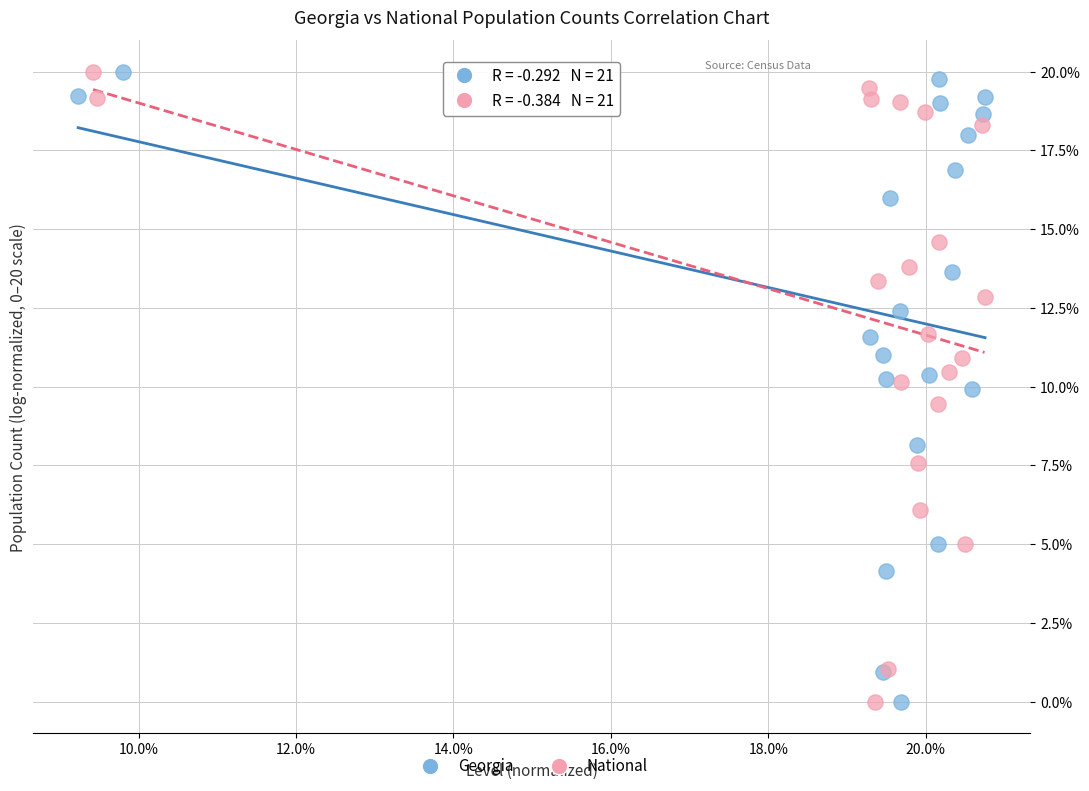

What are all the series names shown in the legend?

Georgia, National